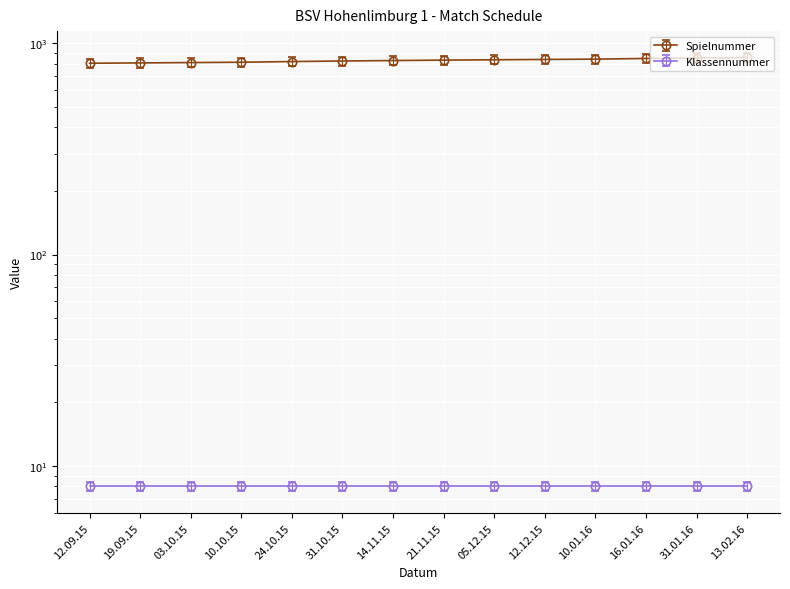

How many lines are shown in the chart?

1